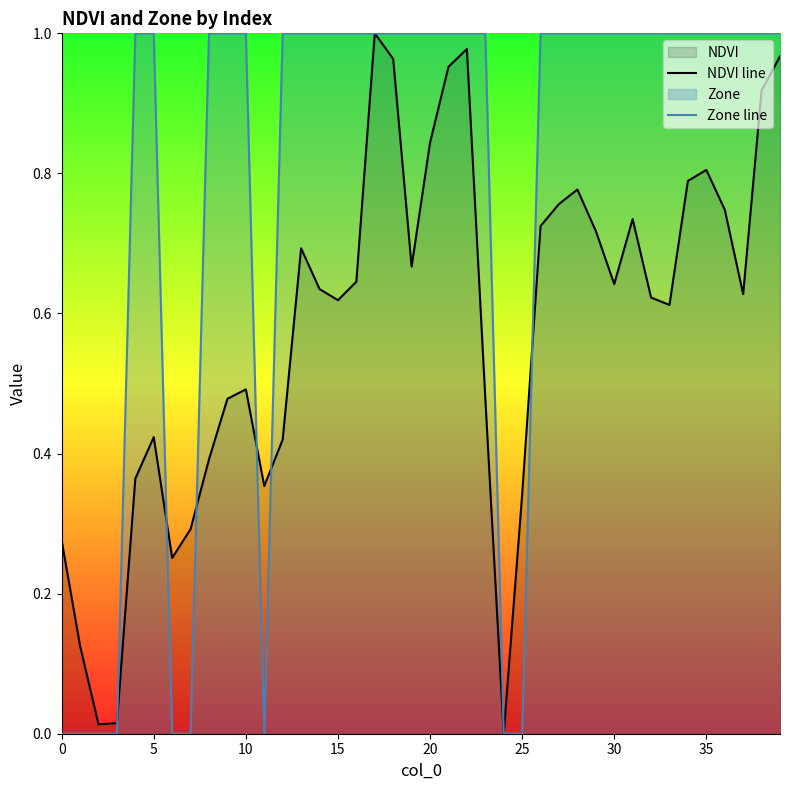

Is it true that Zone line equals 1.0 at 9?

True